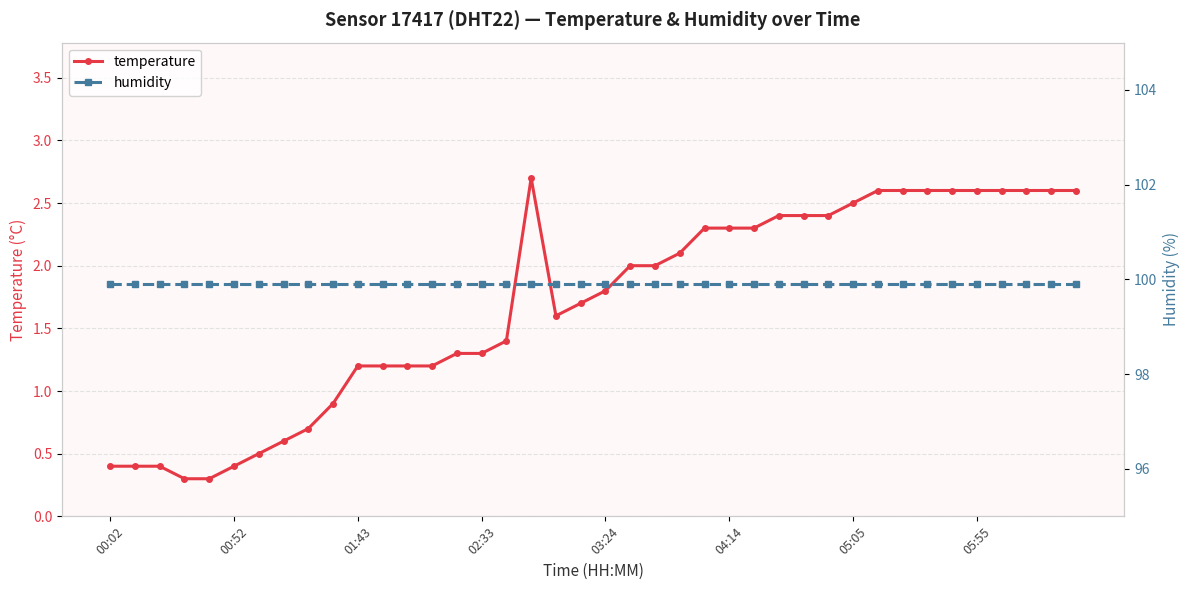

At which category does the chart reach its peak across all series?

00:02